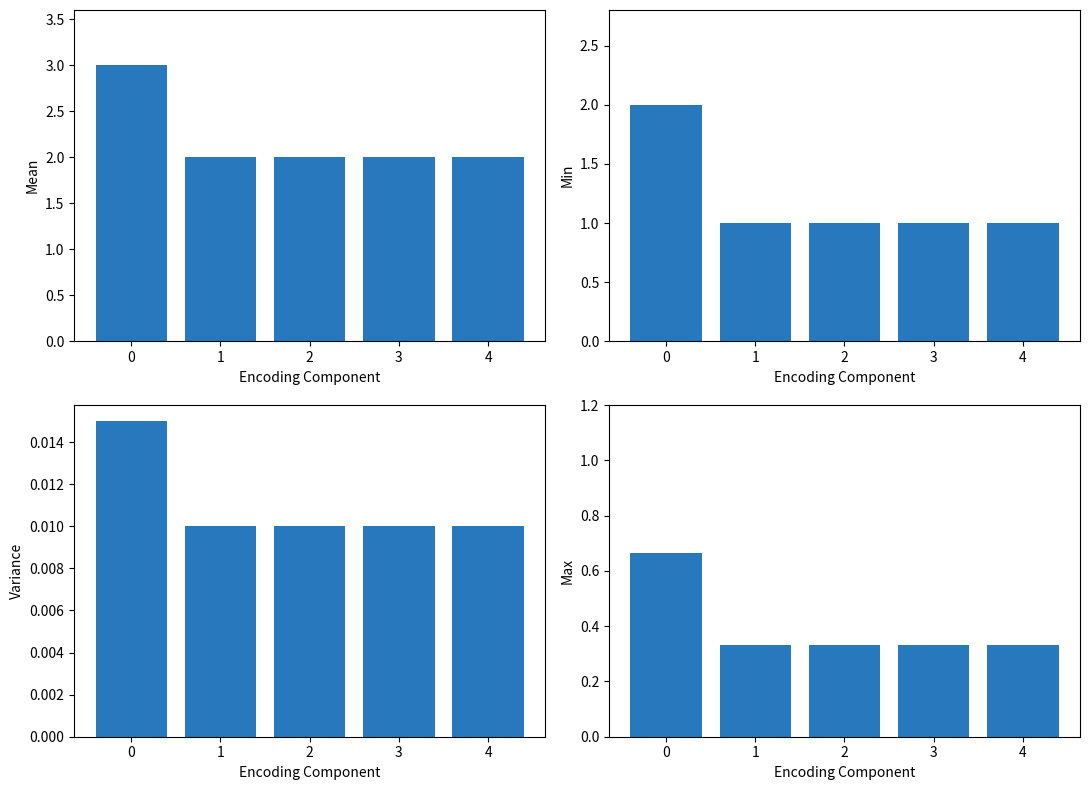

At 4, list the series in order from largest to smallest.

Ship Count (0-4), Ship Count (5-9), Max proxy, Variance proxy